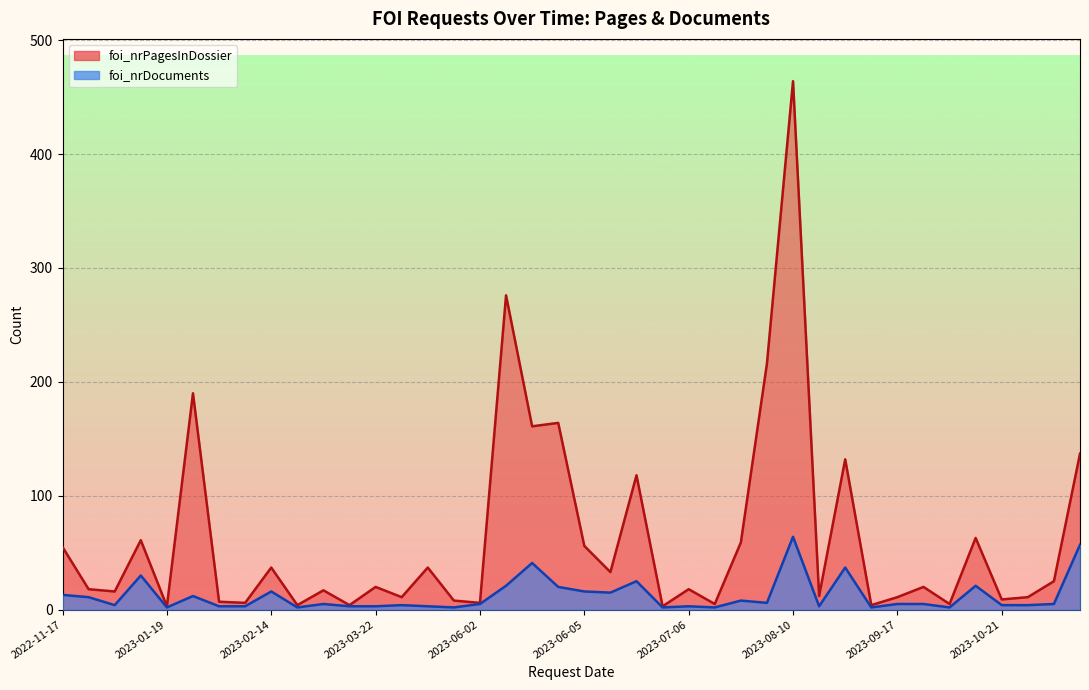

Which series has the largest total across all categories?

foi_nrPagesInDossier